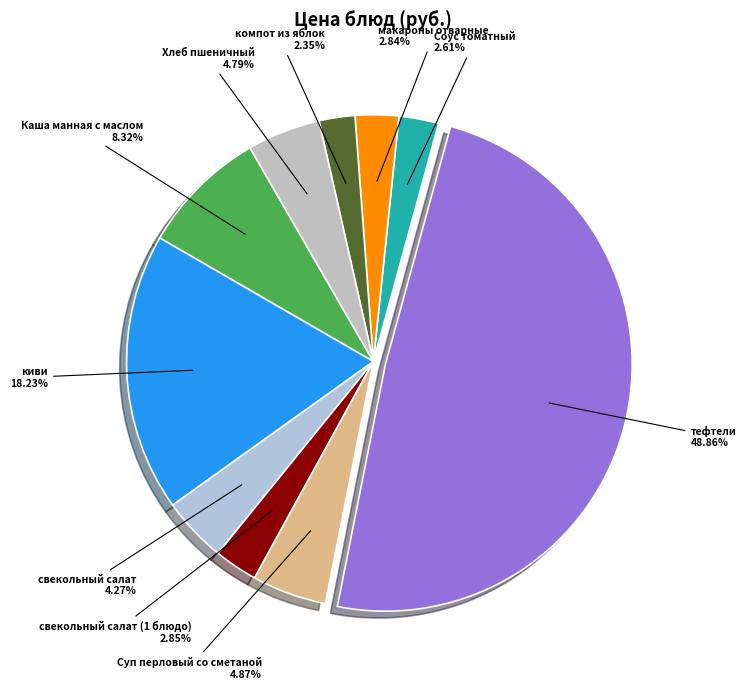

Is there any slice that represents more than half of the pie?

No